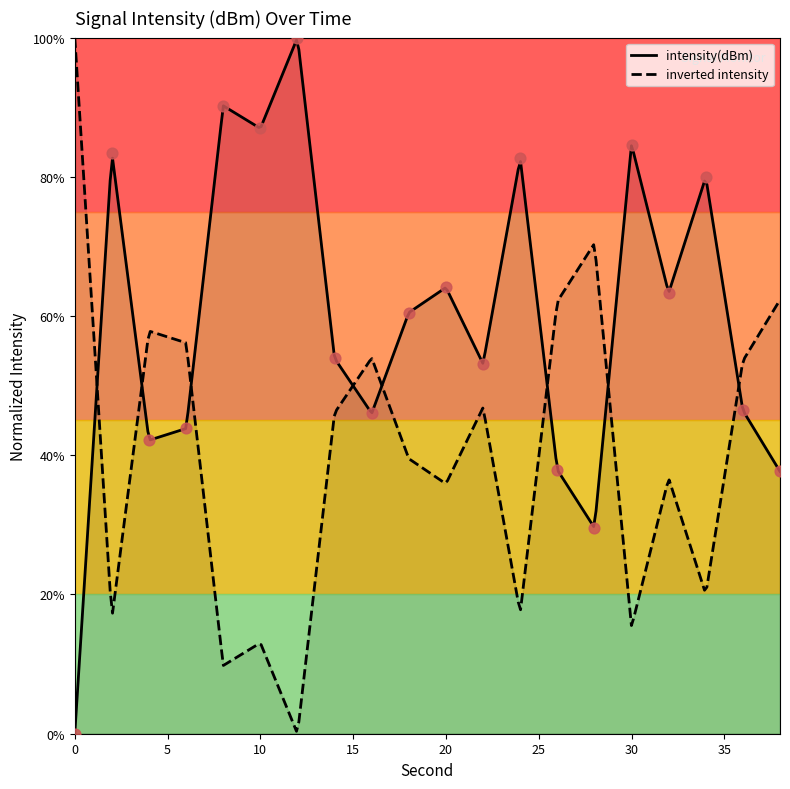

Which has a higher value, 6 or 34?

34